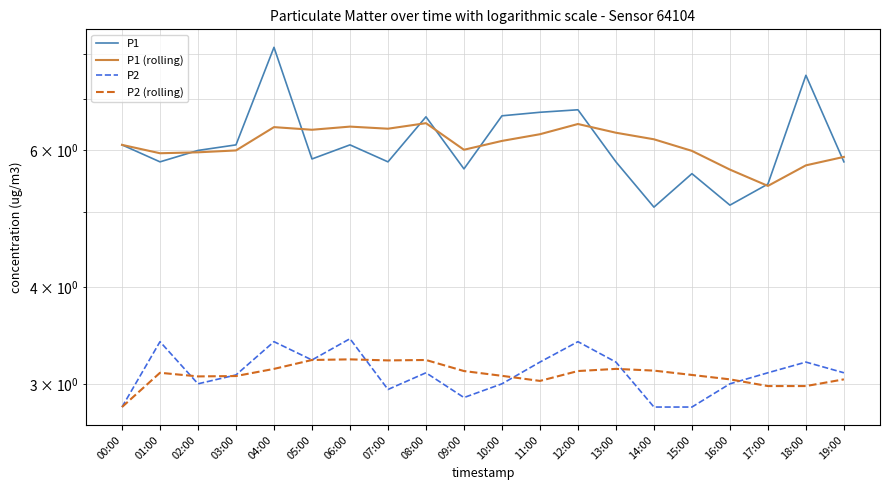

The P2 series shows 3.0 at 02:00. True or false?

True